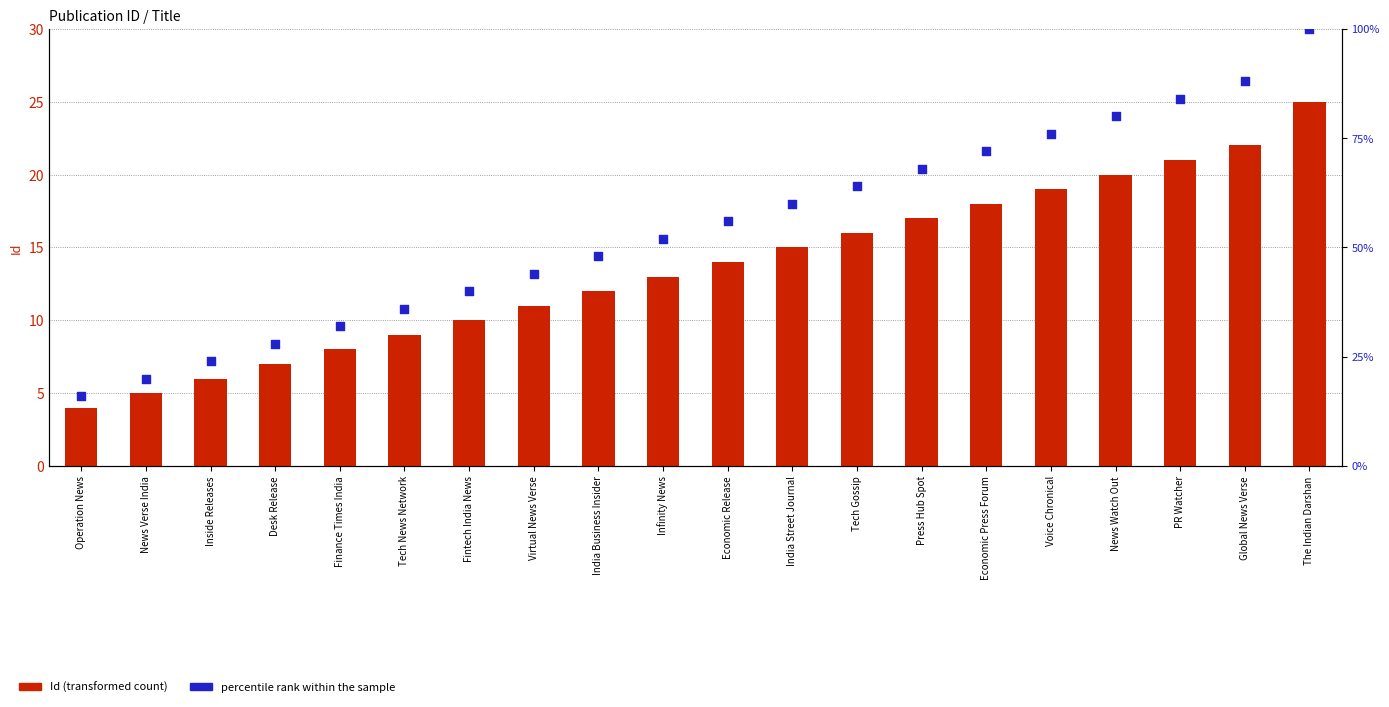

Is the value of percentile rank within the sample at PR Watcher greater than the value of Id (transformed count) at Desk Release?

Yes